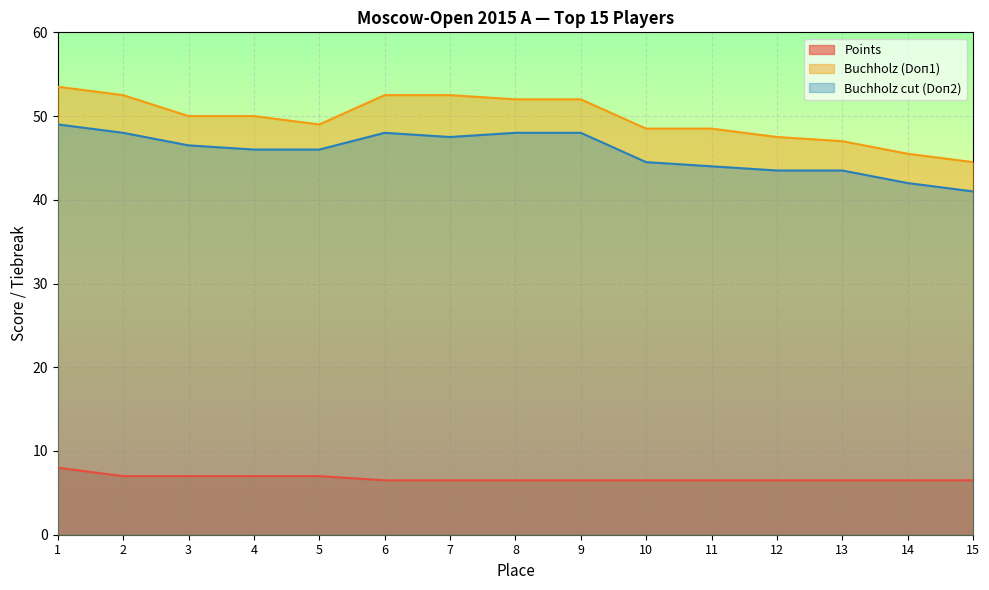

What is the average value of the Points series?

6.7